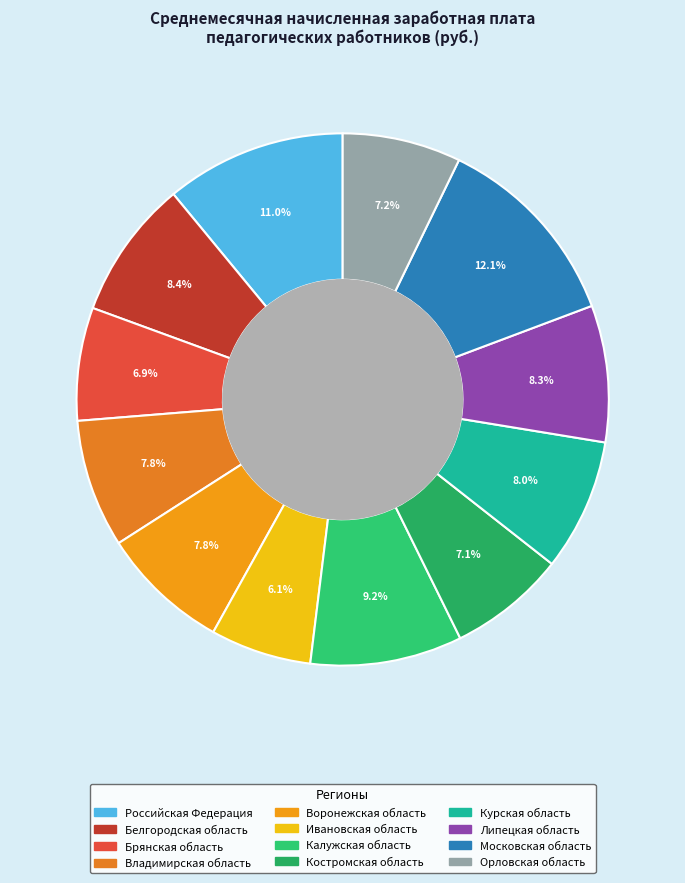

Is it true that Липецкая область is 1% of the pie?

False